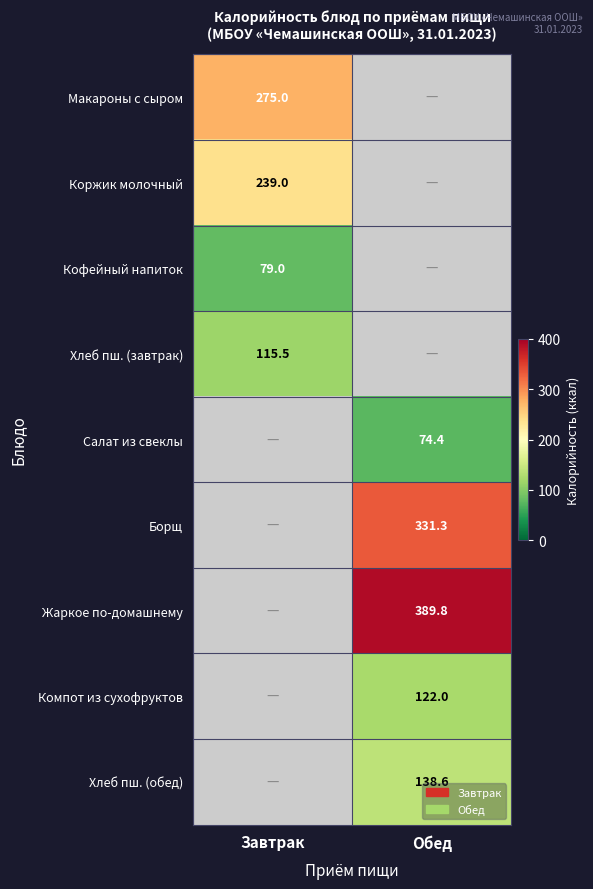

Is it true that Салат из свеклы equals 74.4 at Обед?

True